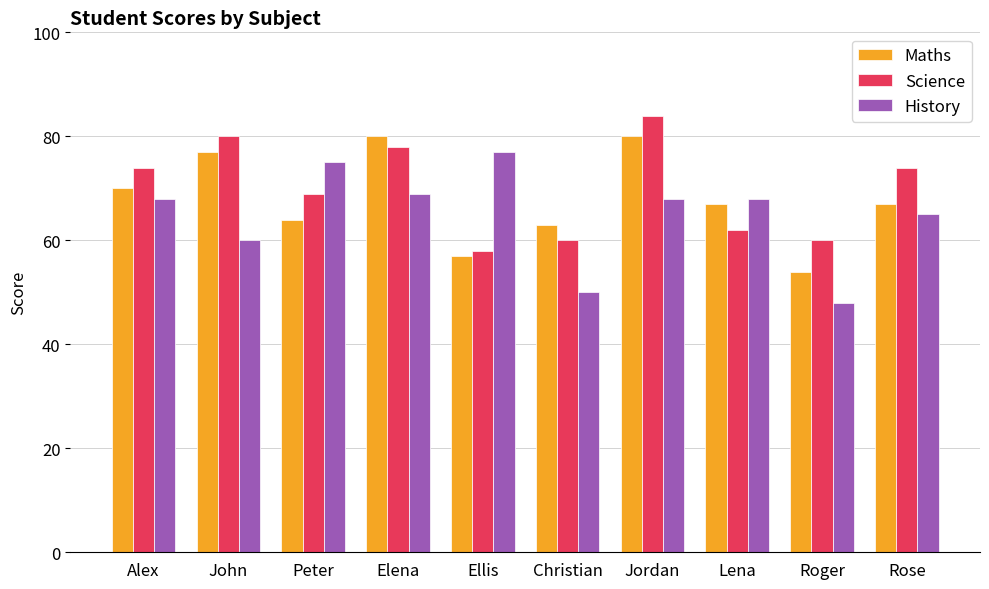

Count the number of data series in this chart.

3